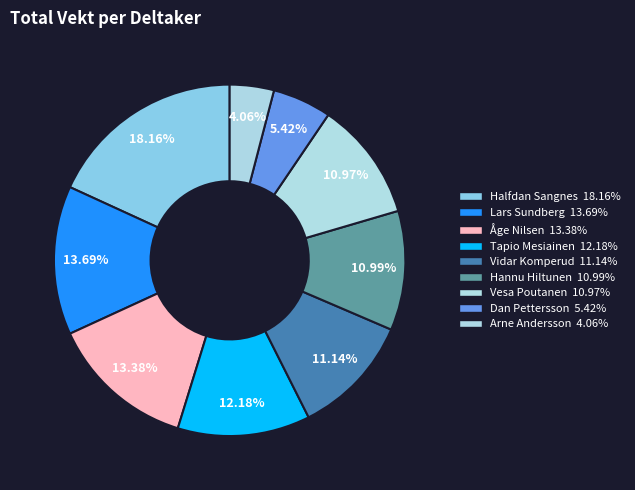

To the nearest percent, what portion does Hannu Hiltunen represent?

11%